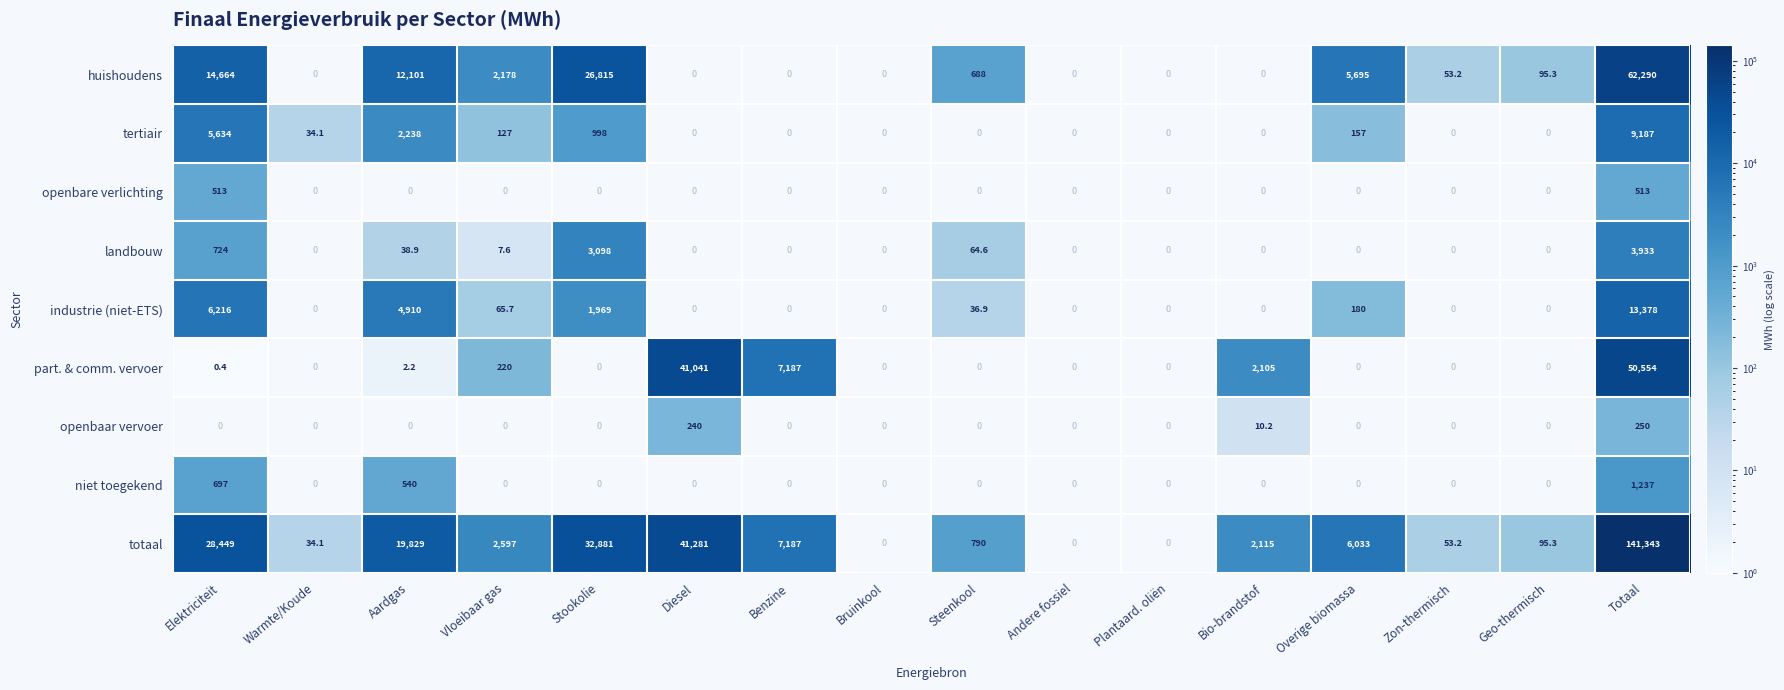

Which series has the largest total across all categories?

totaal